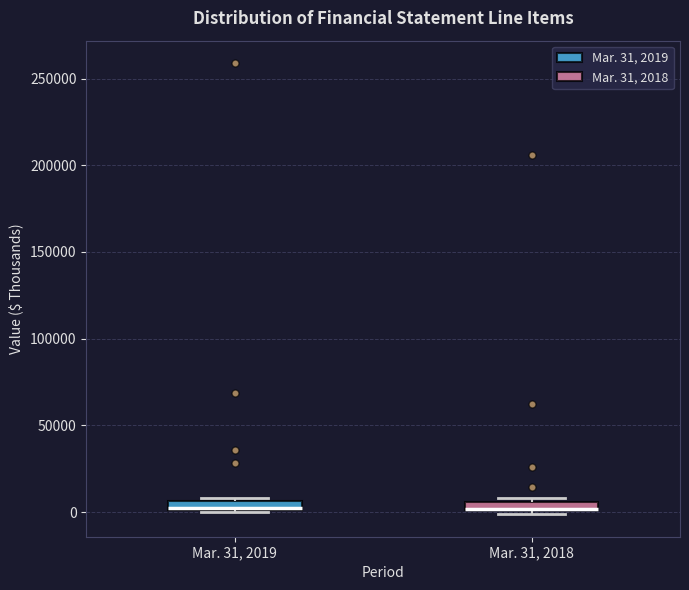

Where is the lower edge of the box for Mar. 31, 2019 on the y-axis? The values are not printed on the chart, so give them approximately, as read against the axis.

0